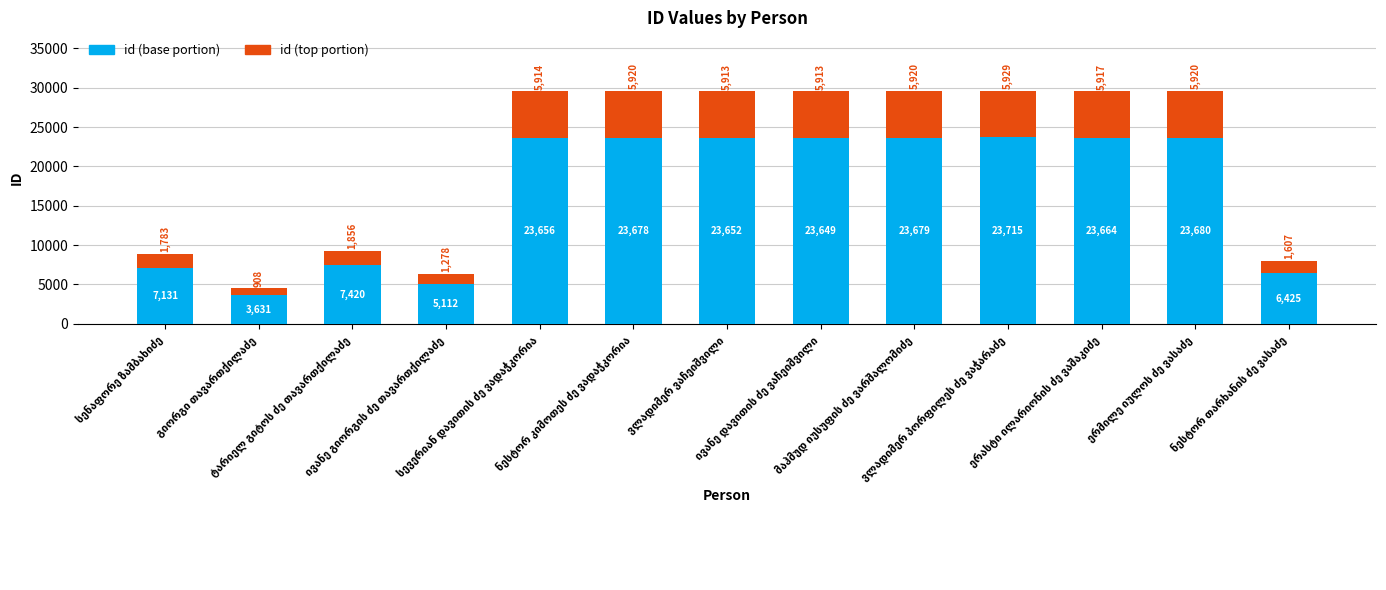

What is the minimum value for id (base portion)?

3631